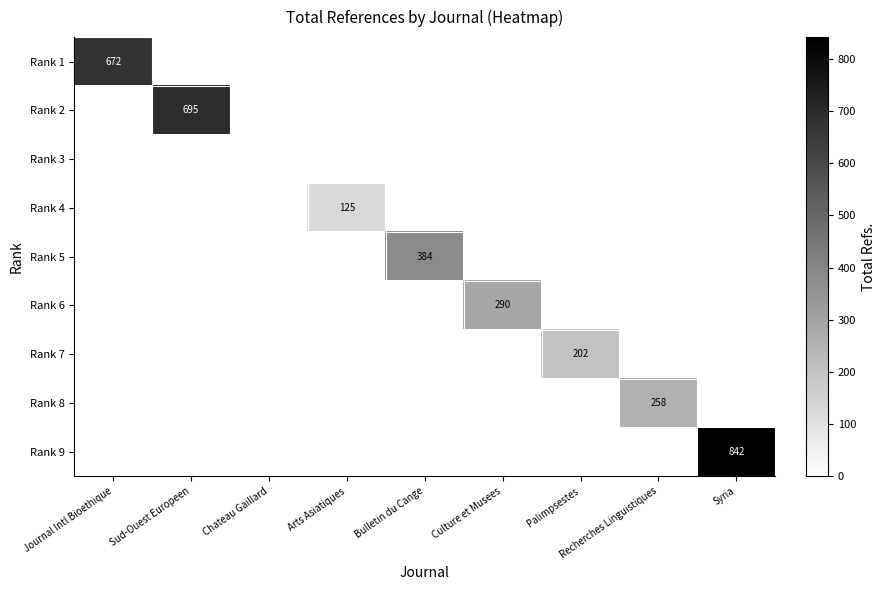

True or false: Rank 2 has a value of 695 at Sud-Ouest Europeen.

True